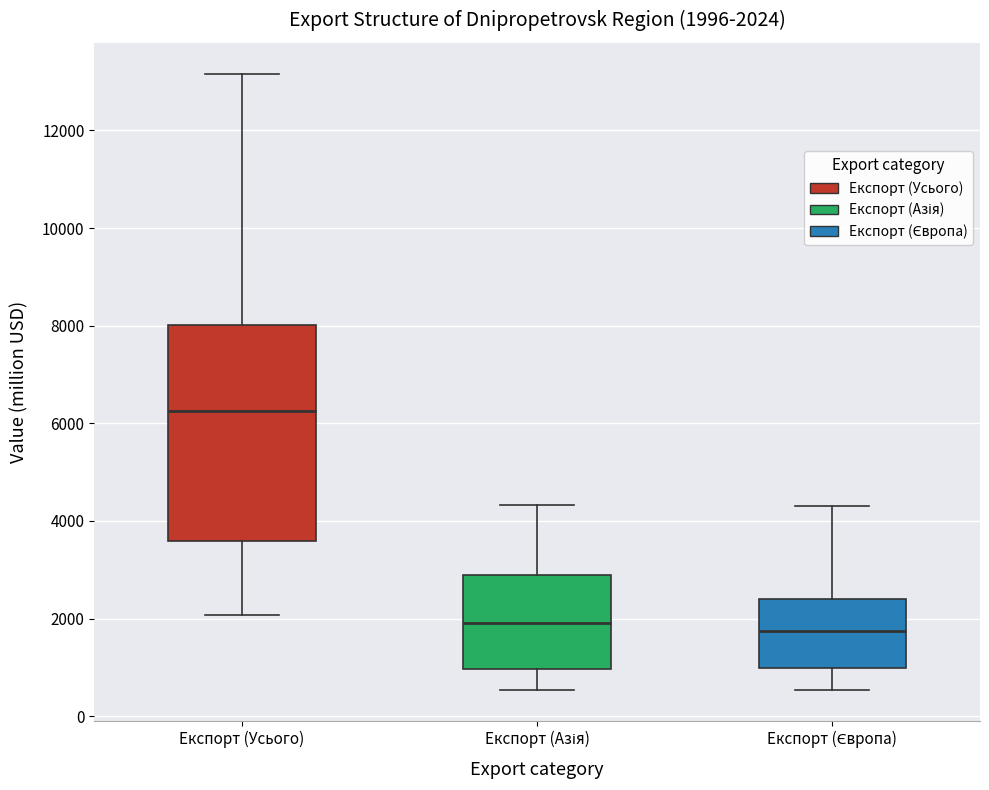

Which box is the tallest, from its lower edge to its upper edge?

Експорт (Усього)